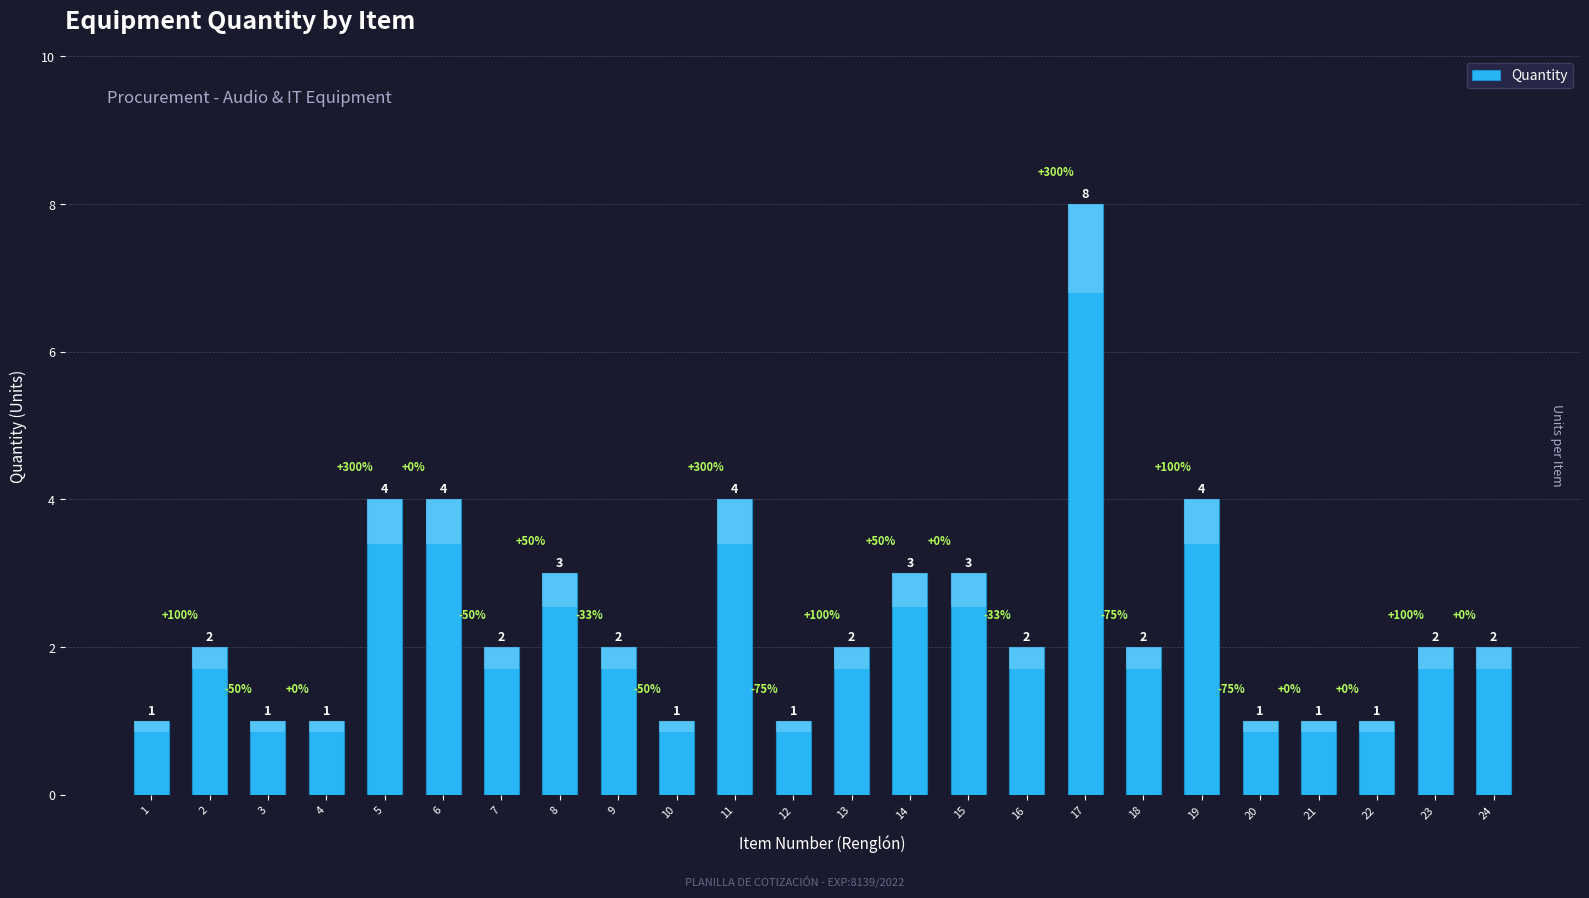

What is the value of the 4th bar from the left?

1